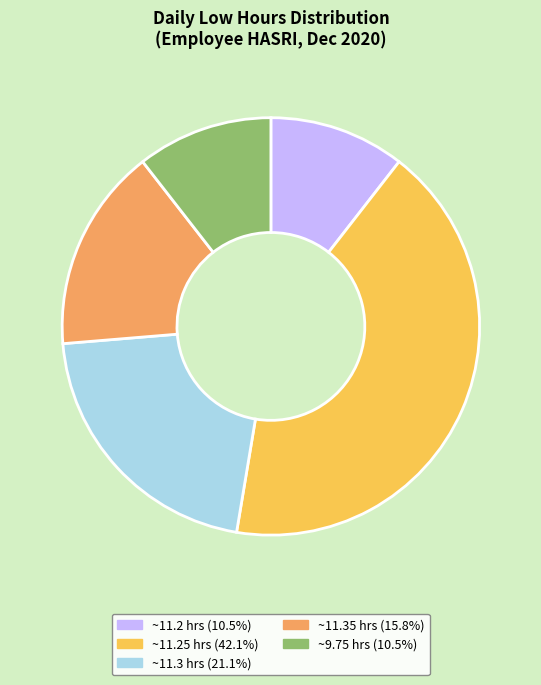

Does any single category account for the majority?

No